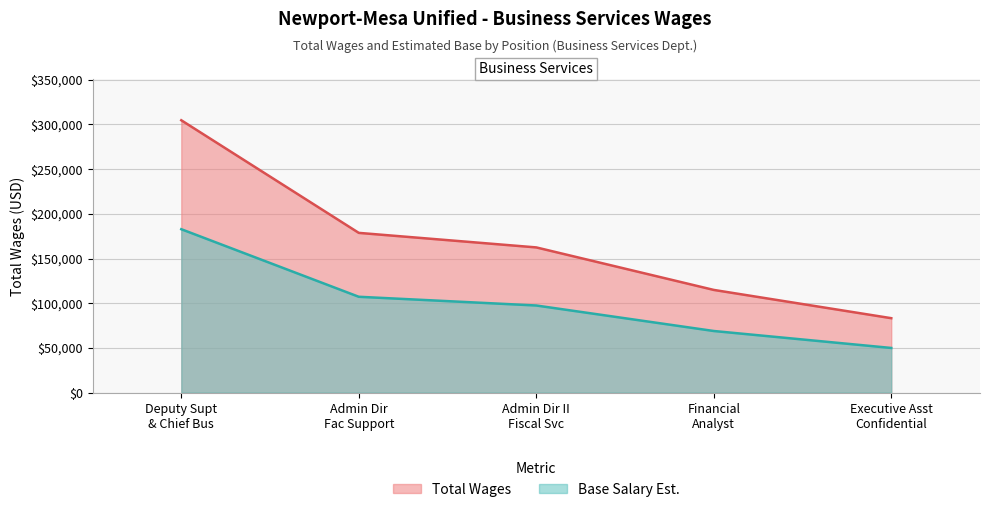

How many lines are shown in the chart?

2